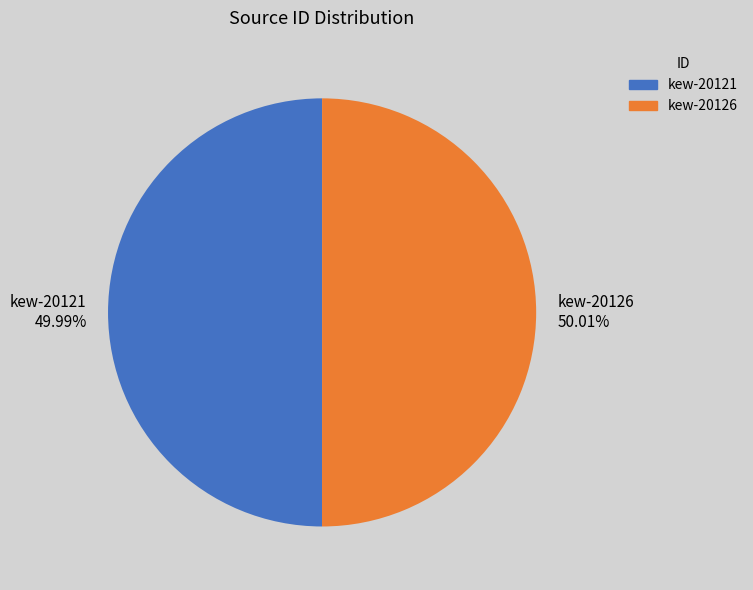

Count the number of slices in the pie.

2